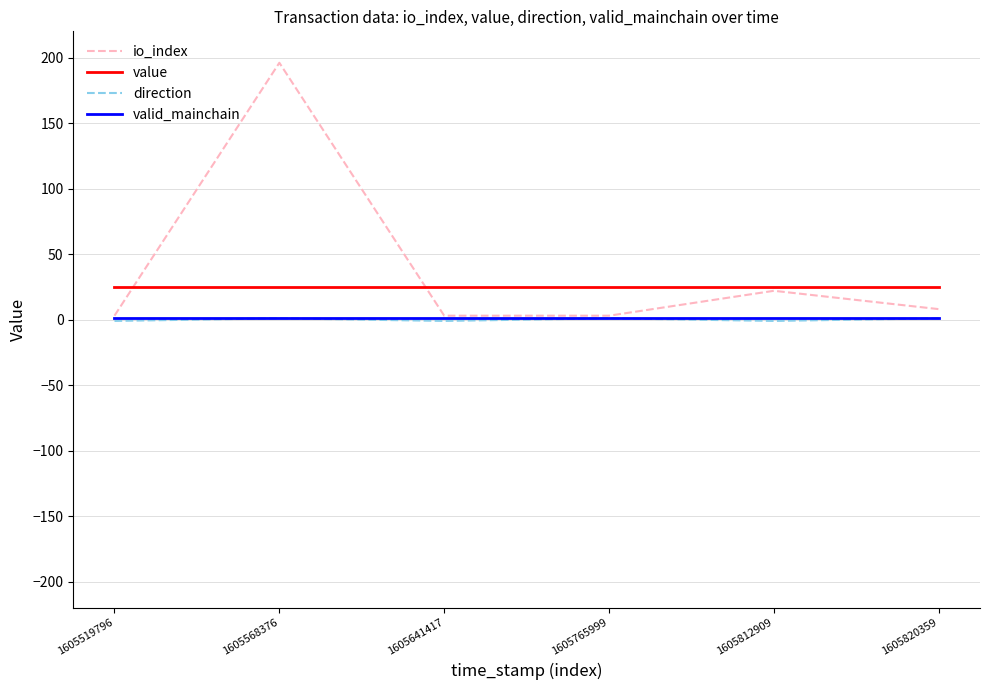

The valid_mainchain series shows 1.0 at 1605765999. True or false?

True